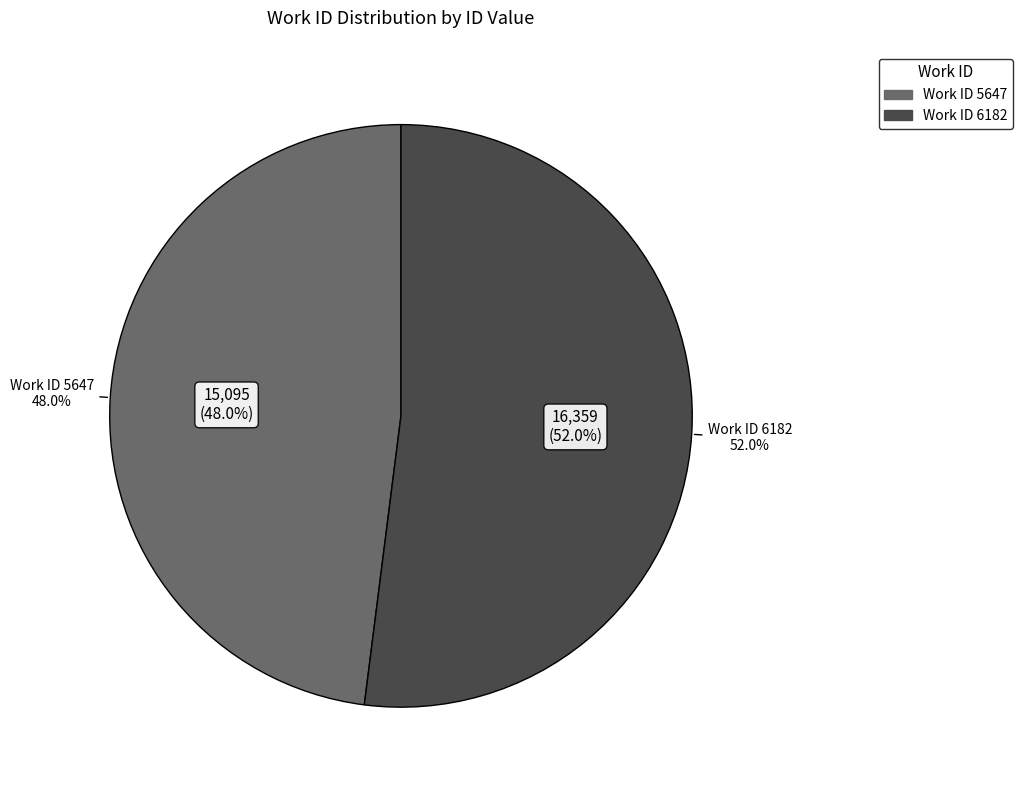

Combined, what portion of the pie is 6182 and 5647?

100.0%